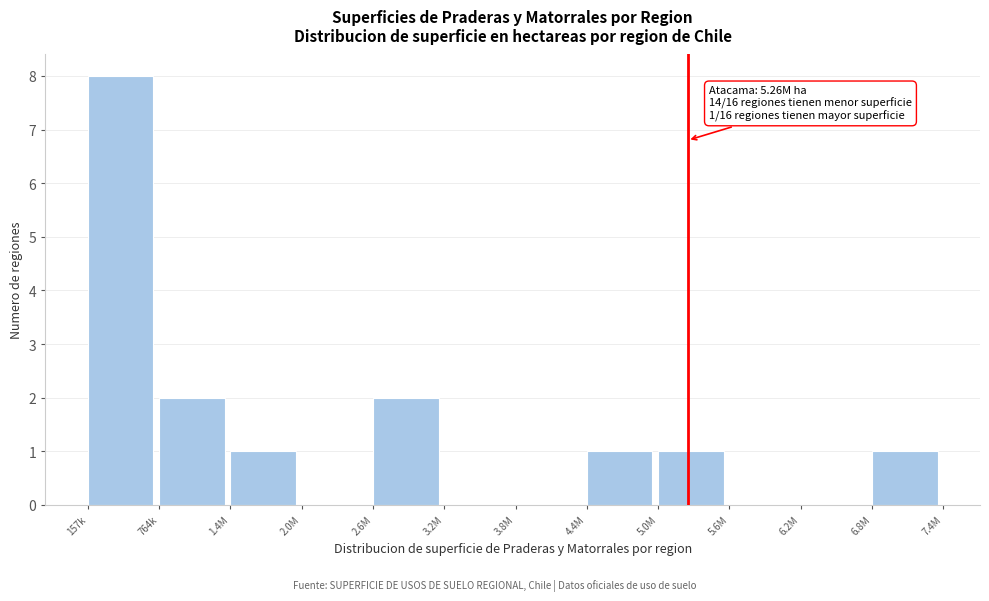

Reading left to right, what are all the values shown in this chart?

157k=8	764k=2	1.4M=1	2.0M=0	2.6M=2	3.2M=0	3.8M=0	4.4M=1	5.0M=1	5.6M=0	6.2M=0	6.8M=1